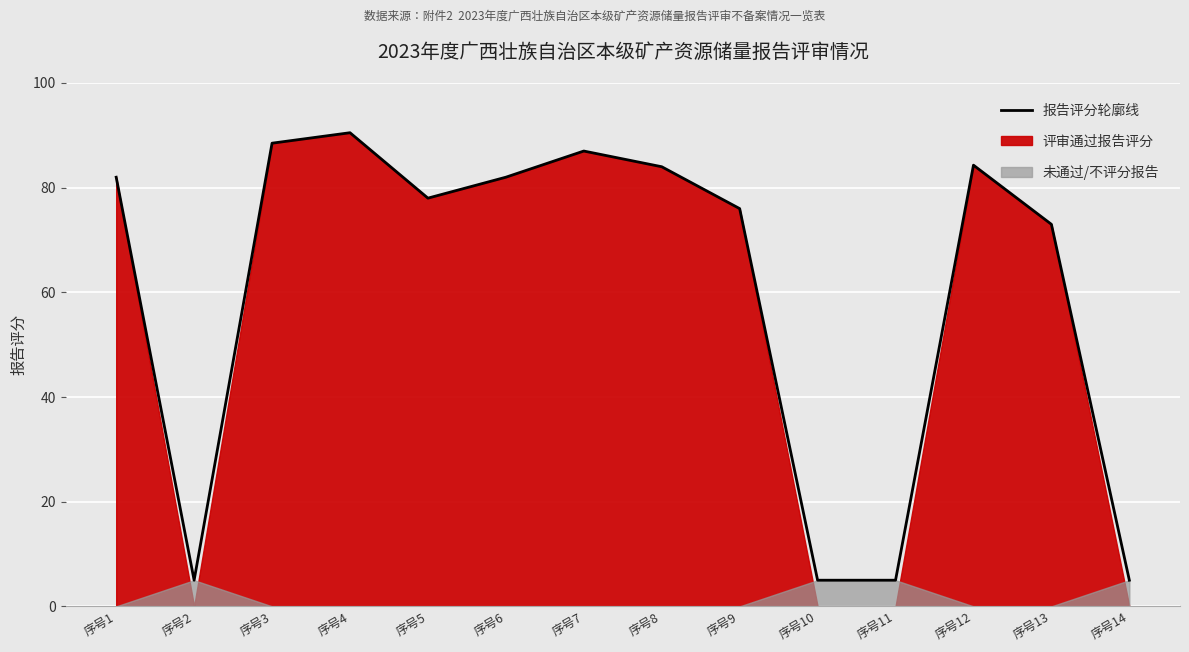

Reading left to right, extract all data points from this chart.

82.0	5.0	88.5	90.5	78.0	82.0	87.0	84.0	76.0	5.0	5.0	84.3	73.0	5.0